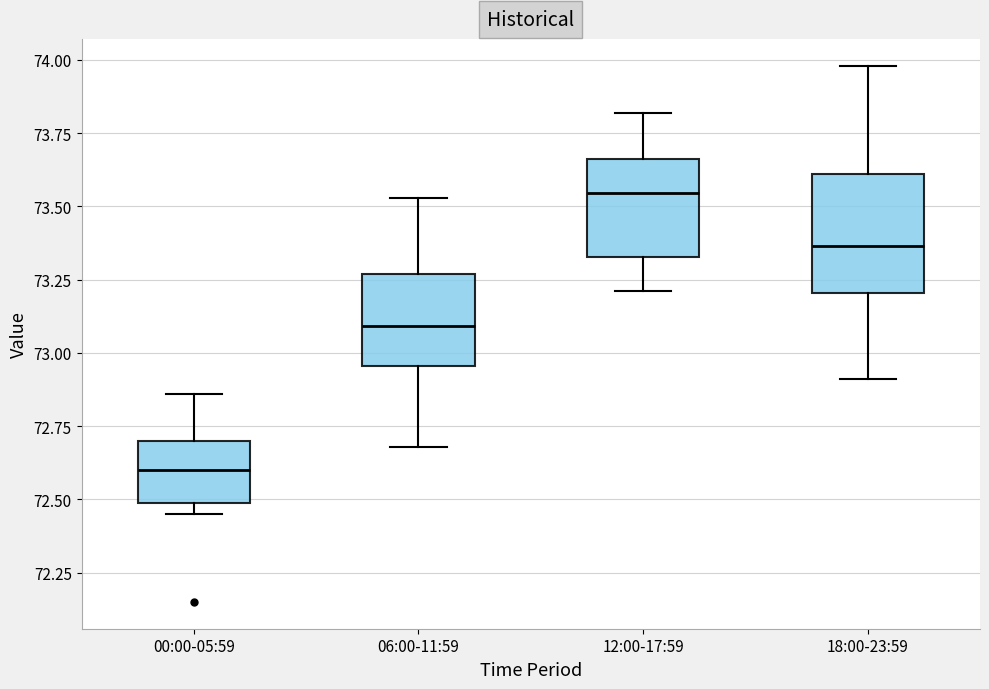

Which box has the lowest median line?

00:00-05:59